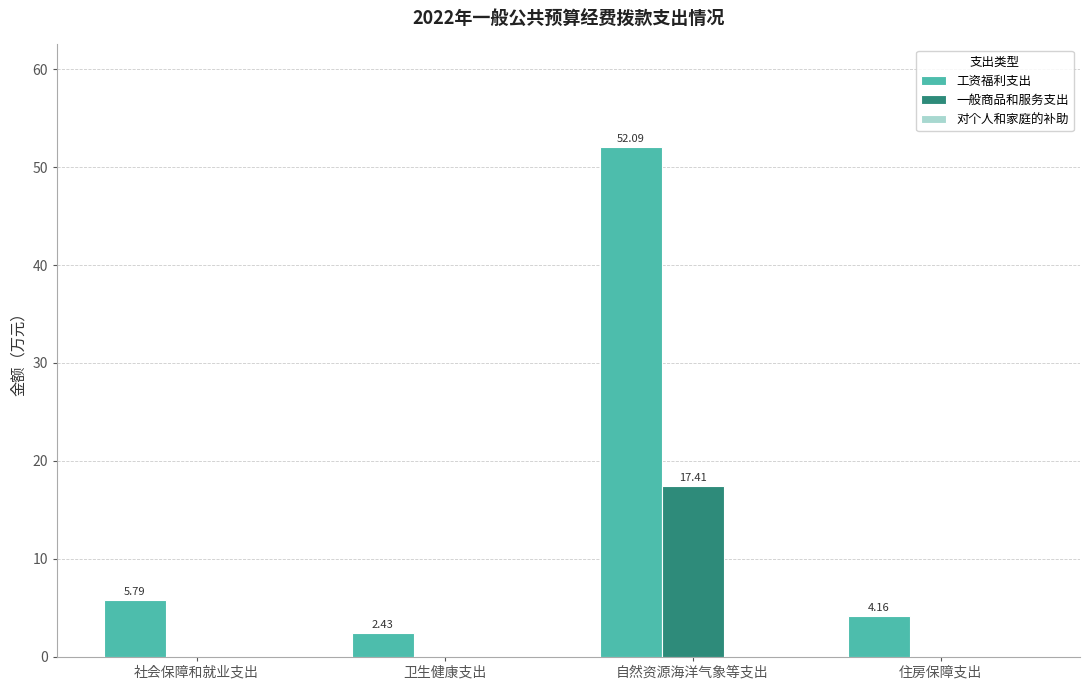

At which category is the sum across all series the highest?

自然资源海洋气象等支出